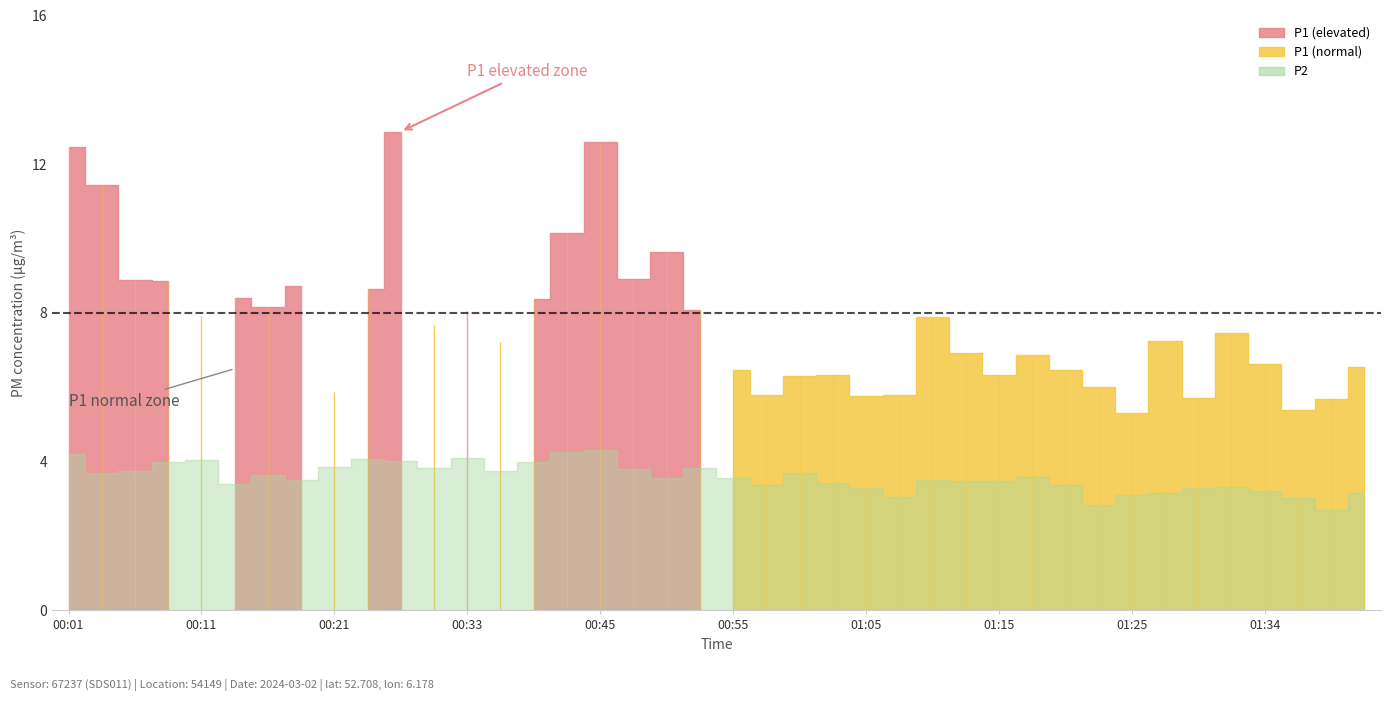

Where is the first local minimum for P1?

00:11